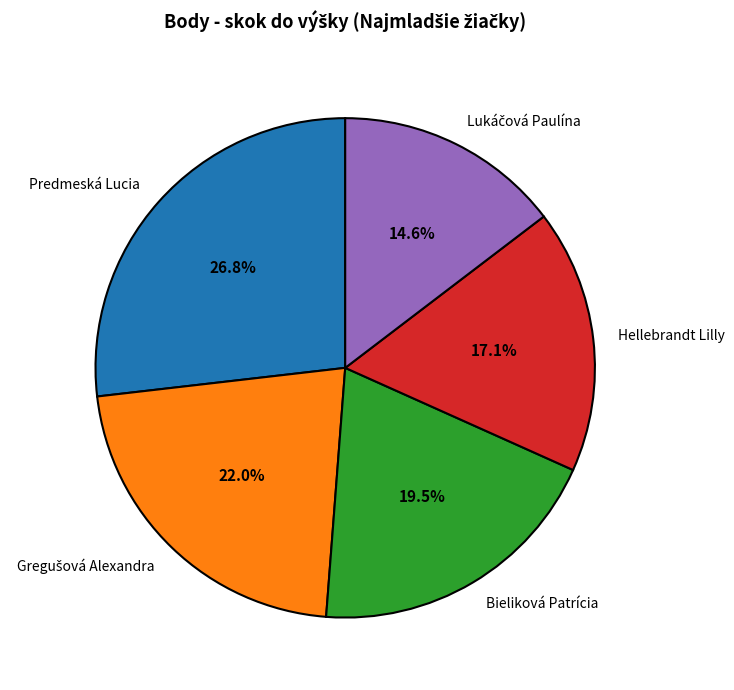

Is there any slice that represents more than half of the pie?

No